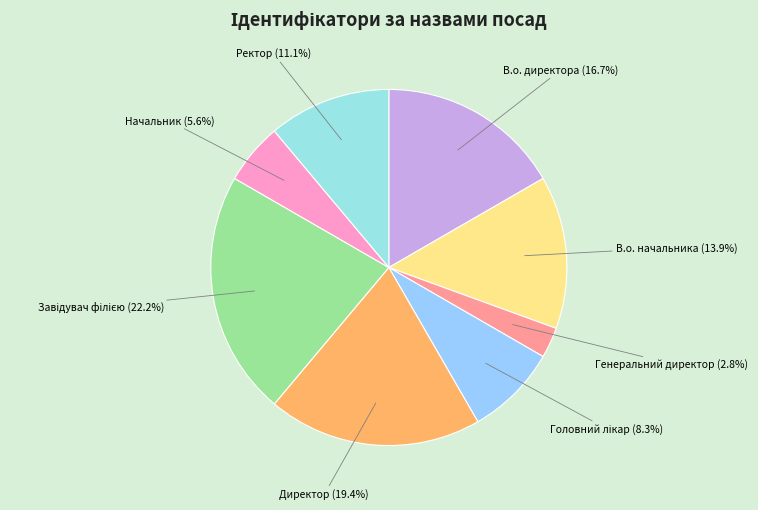

What is the smallest slice in the pie chart?

Генеральний директор